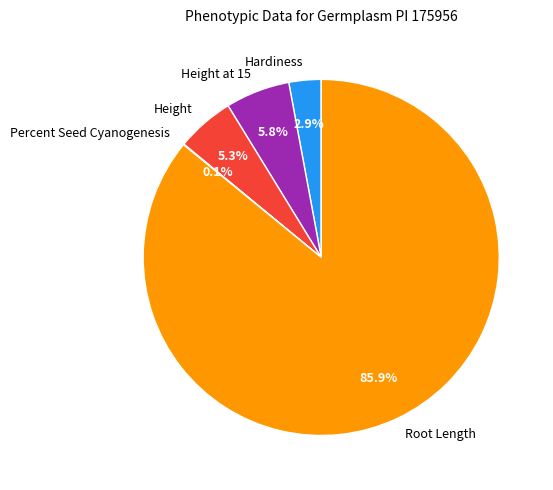

The Hardiness slice represents 3% of the pie. True or false?

True